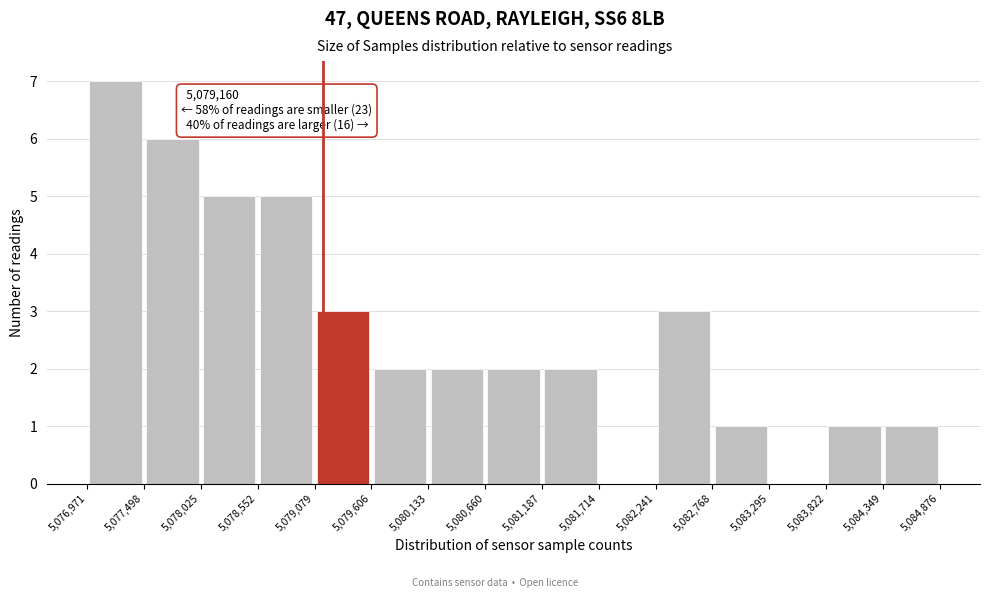

Which range on the x-axis has the tallest bar?

5,076,971 to 5,077,498